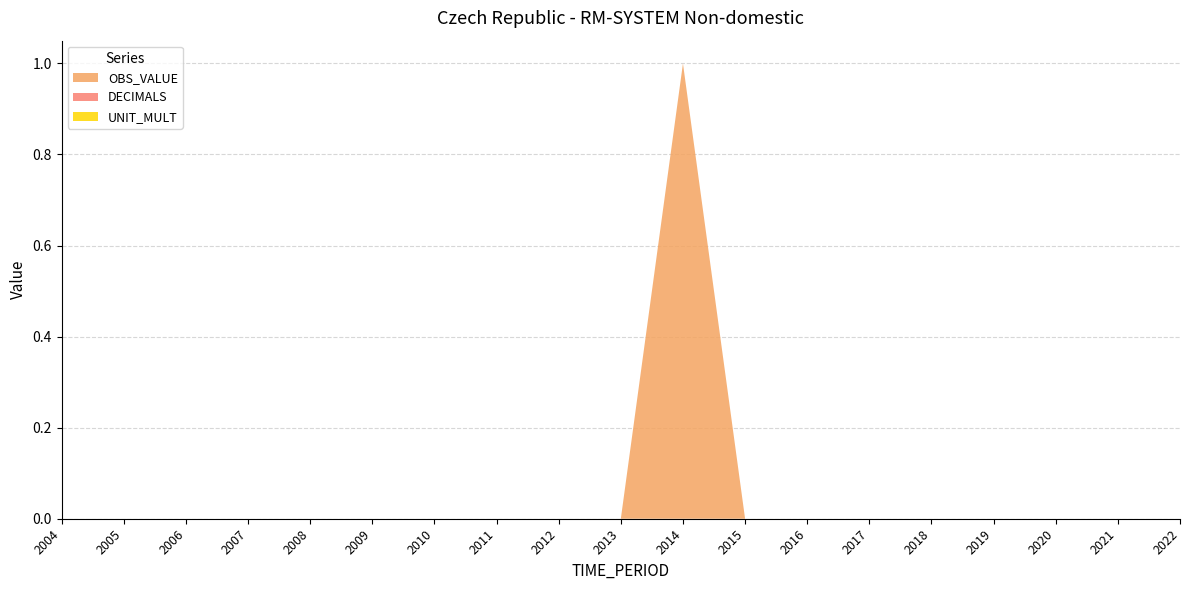

Reading right to left, what are all the values shown in this chart?

OBS_VALUE: 2022=0	2021=0	2020=0	2019=0	2018=0	2017=0	2016=0	2015=0	2014=1	2013=0	2012=0	2011=0	2010=0	2009=0	2008=0	2007=0	2006=0	2005=0	2004=0
DECIMALS: 2022=0	2021=0	2020=0	2019=0	2018=0	2017=0	2016=0	2015=0	2014=0	2013=0	2012=0	2011=0	2010=0	2009=0	2008=0	2007=0	2006=0	2005=0	2004=0
UNIT_MULT: 2022=0	2021=0	2020=0	2019=0	2018=0	2017=0	2016=0	2015=0	2014=0	2013=0	2012=0	2011=0	2010=0	2009=0	2008=0	2007=0	2006=0	2005=0	2004=0